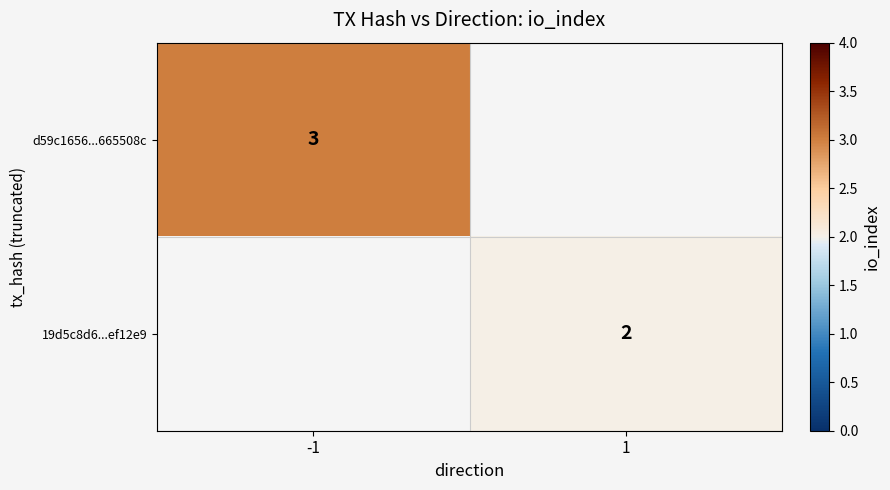

Is the value of 19d5c8d6...ef12e9 at 1 greater than the value of d59c1656...665508c at -1?

No